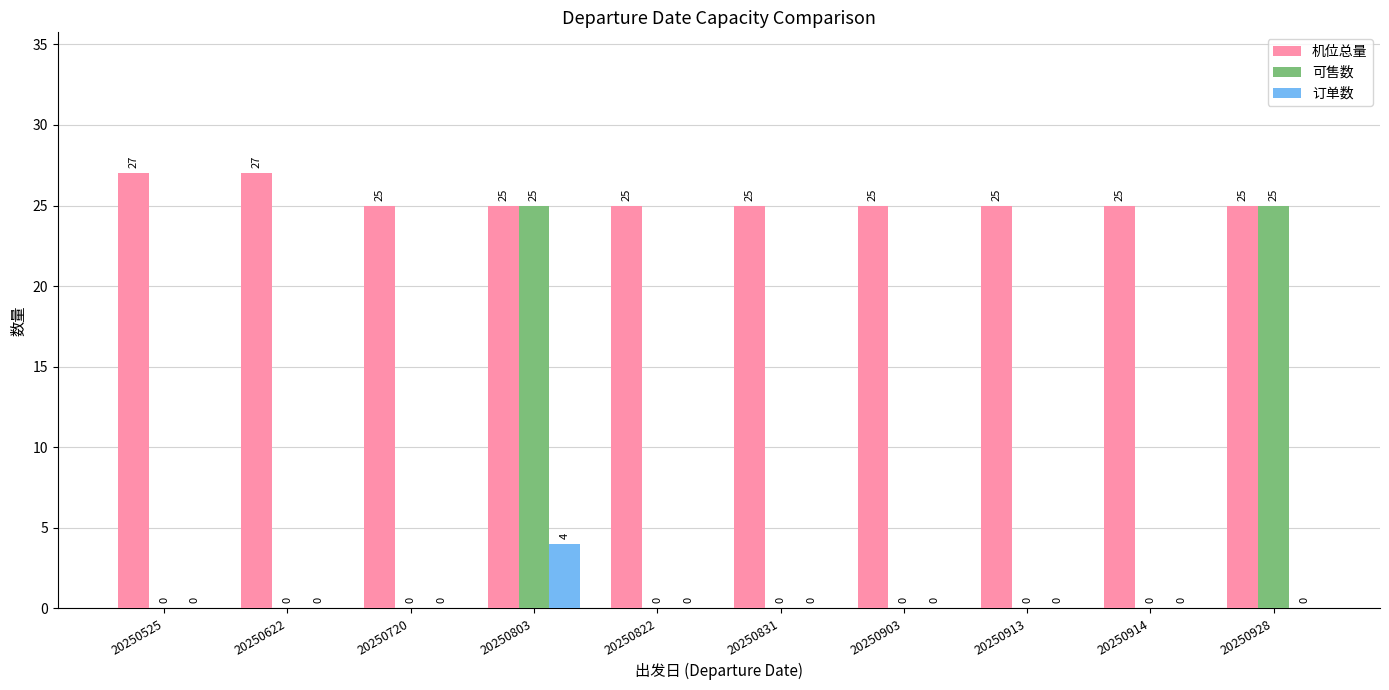

The value of 可售数 at 20250822 is -16. True or false?

False